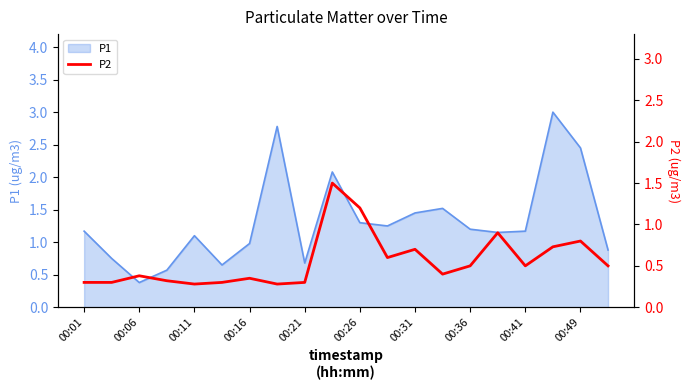

What is the highest value of the P1 series?

3.0